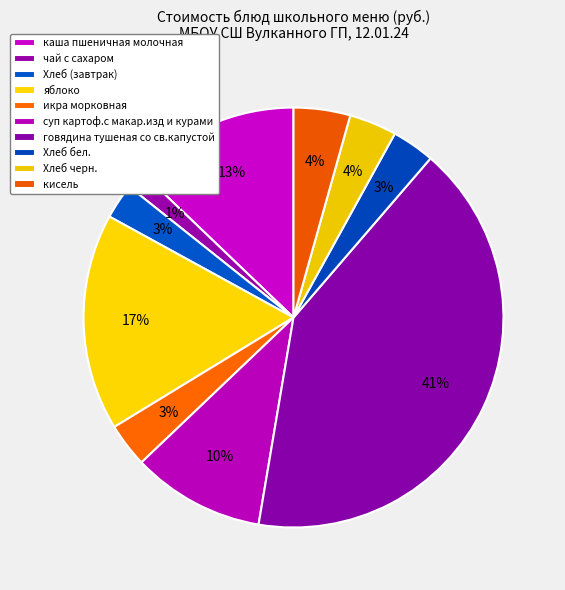

Count the number of slices in the pie.

10